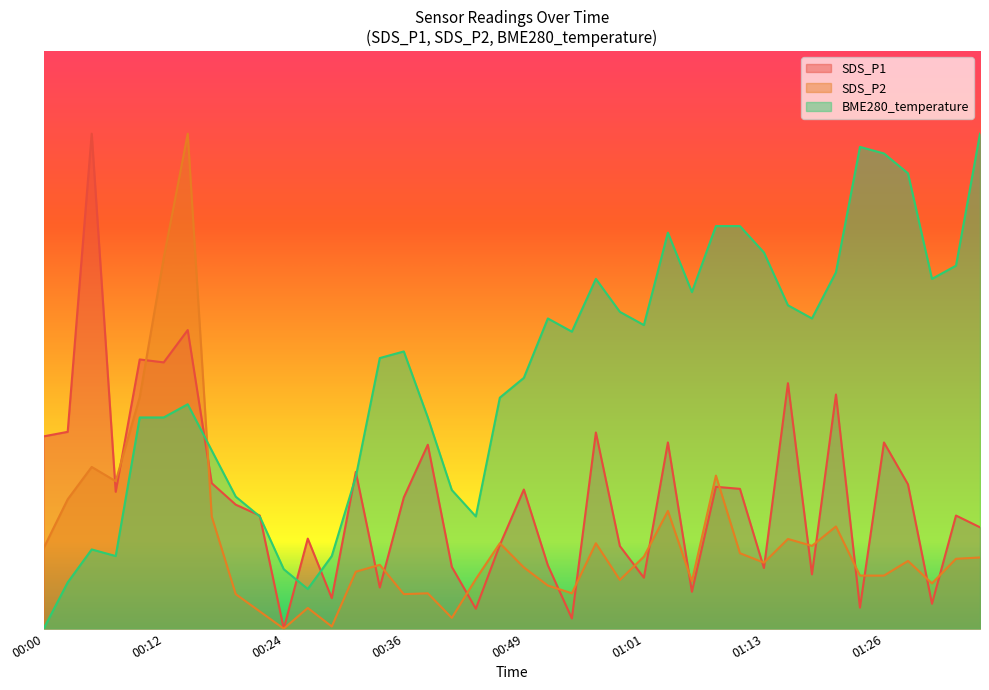

Which series ends up on top after the final intersection of BME280_temperature and SDS_P1?

BME280_temperature